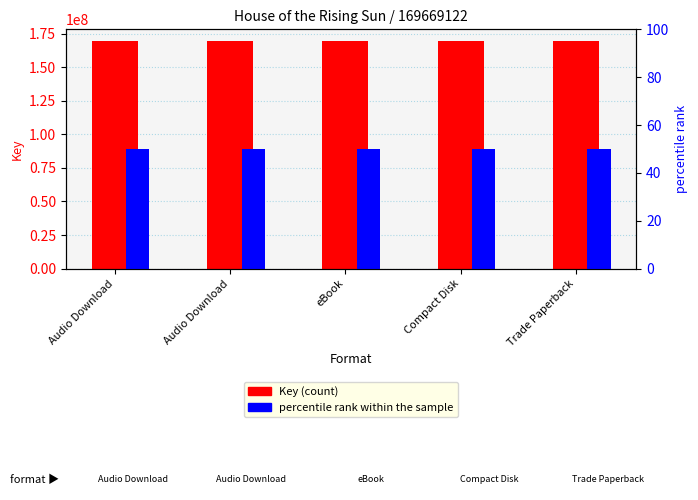

At how many categories does at least one series exceed 18920275?

5